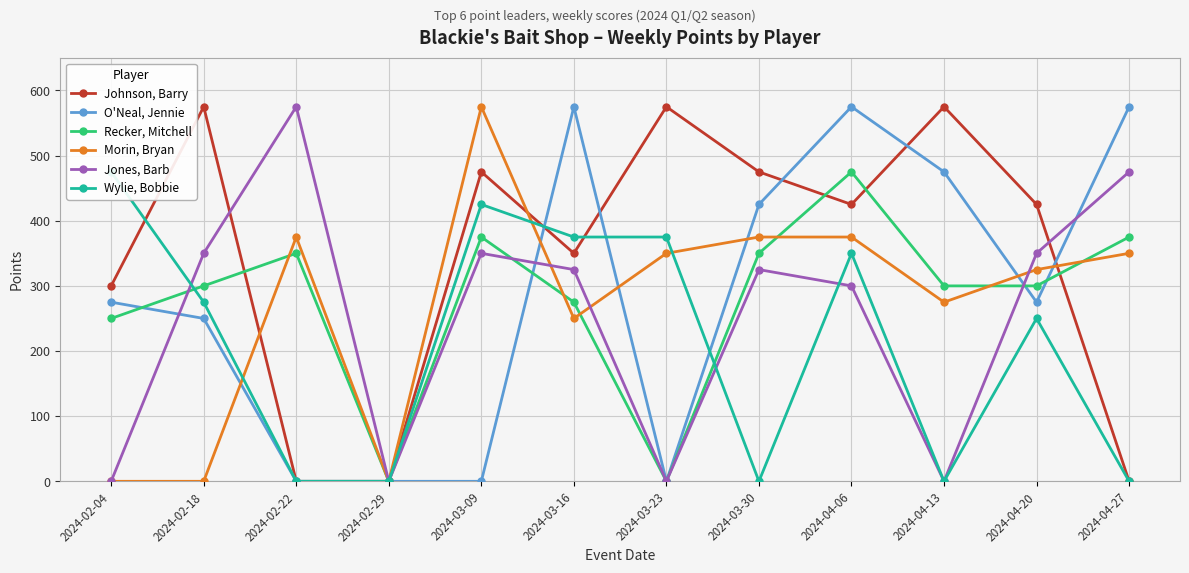

At which category does Jones, Barb reach its first local valley?

2024-02-29